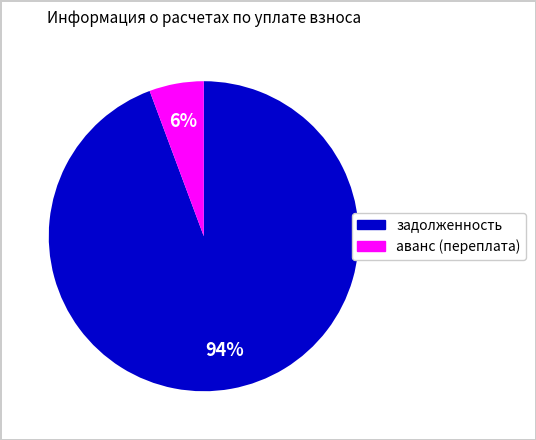

Does any single category account for the majority?

Yes